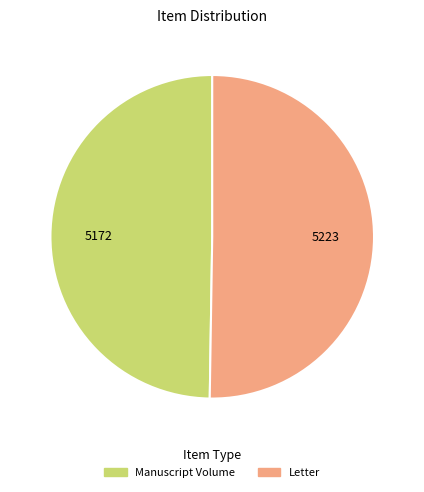

Do Manuscript Volume and Letter together represent more than half of the pie?

Yes